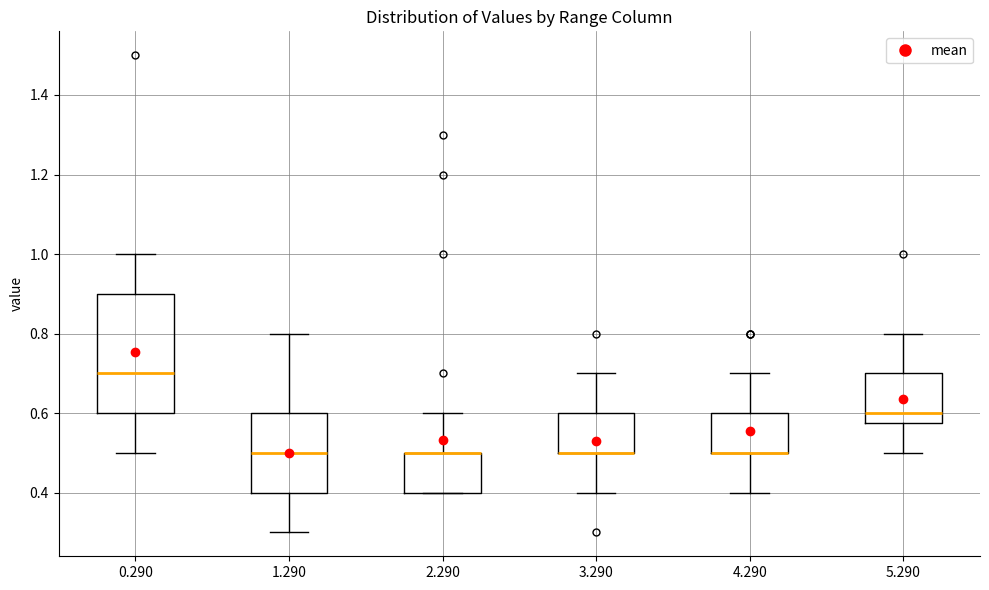

Where is the upper edge of the box at x = 3.290 on the y-axis? The values are not printed on the chart, so give them approximately, as read against the axis.

0.60